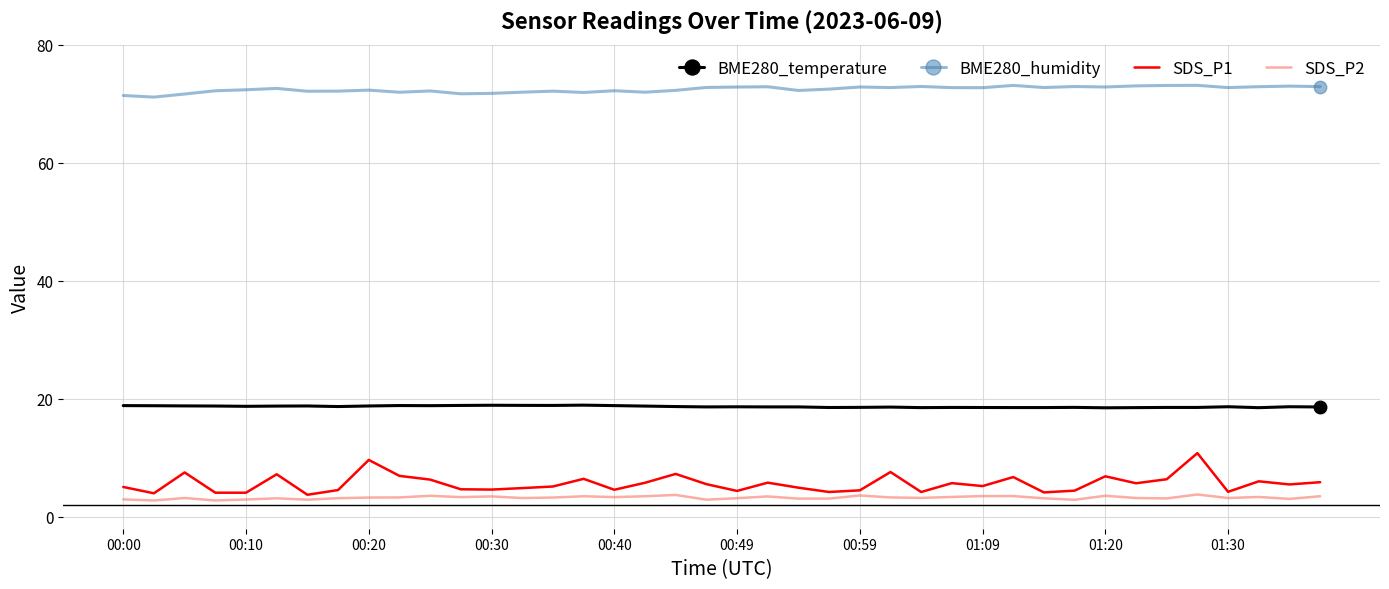

Which series has the largest range (max minus min)?

SDS_P1